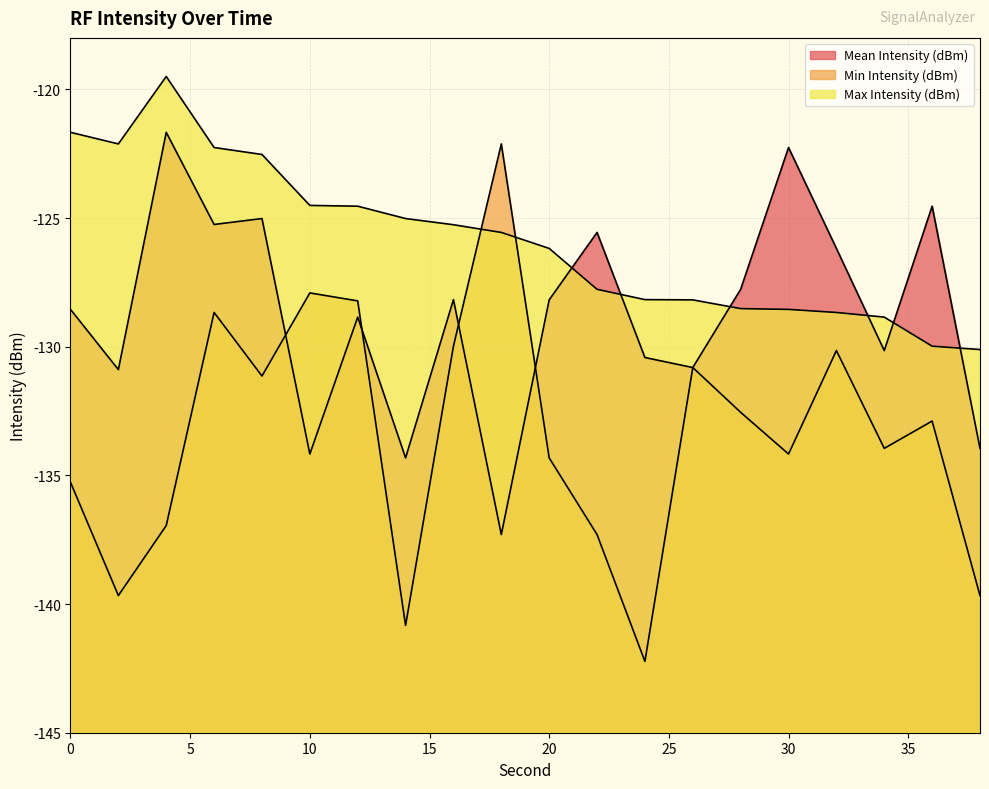

Is it true that Max Intensity (dBm) equals -29.0 at 38?

False